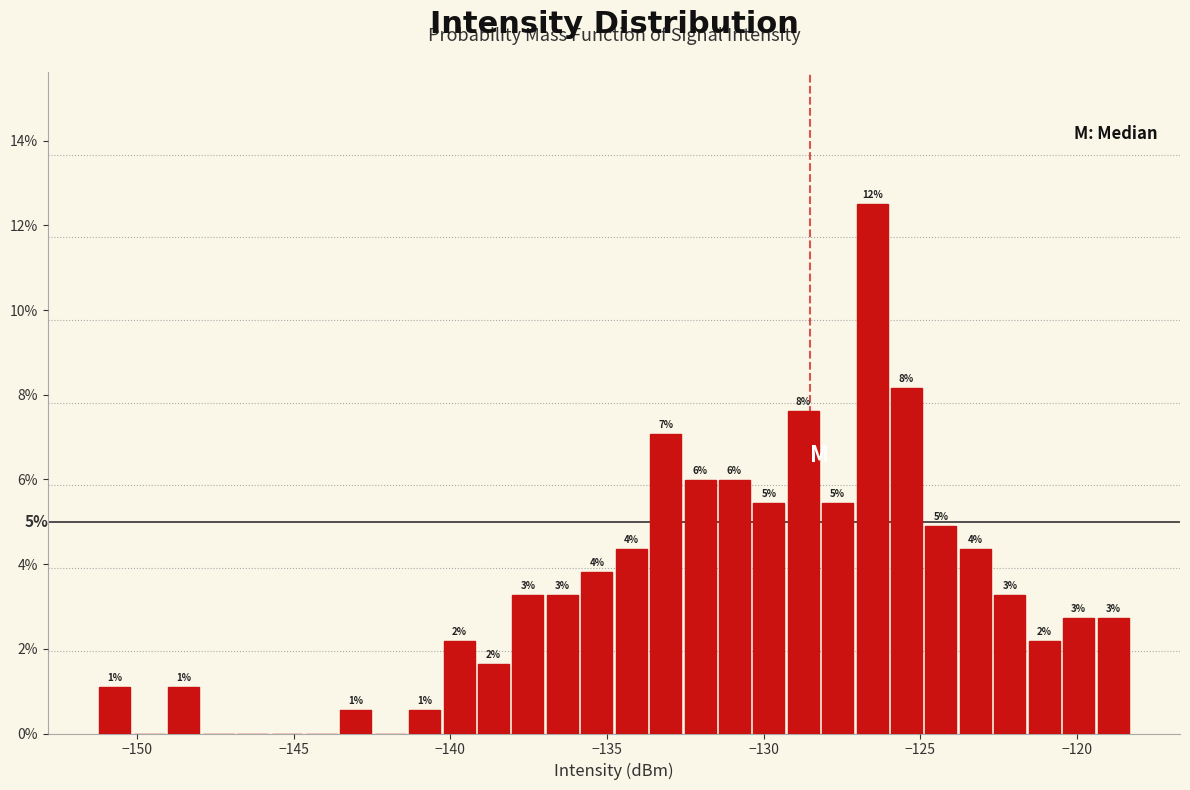

Read against the x-axis, roughly where is the centre of the tallest bar?

-126.5